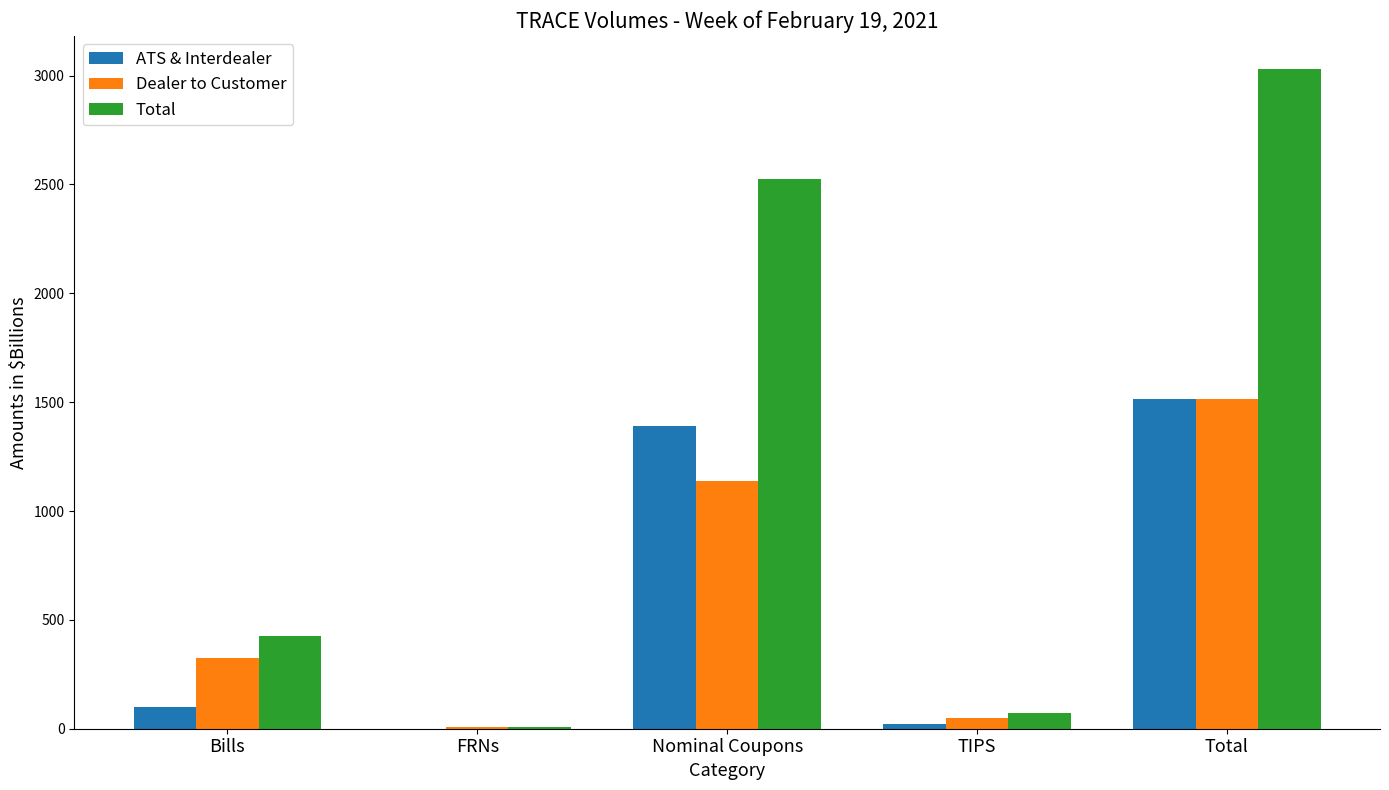

At which label does ATS & Interdealer reach its peak?

Total